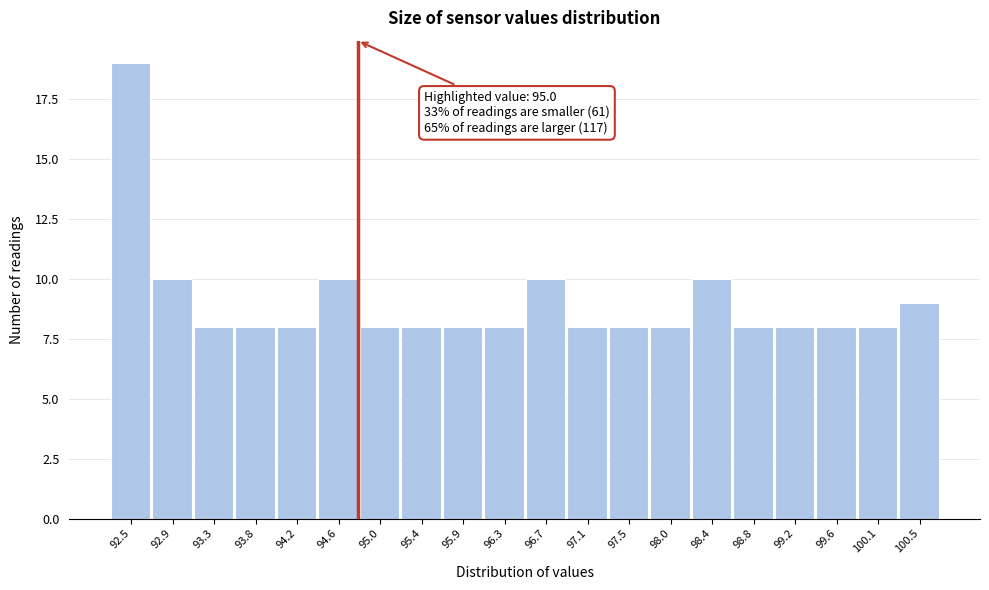

Reading right to left, extract all data points from this chart.

9	8	8	8	8	10	8	8	8	10	8	8	8	8	10	8	8	8	10	19